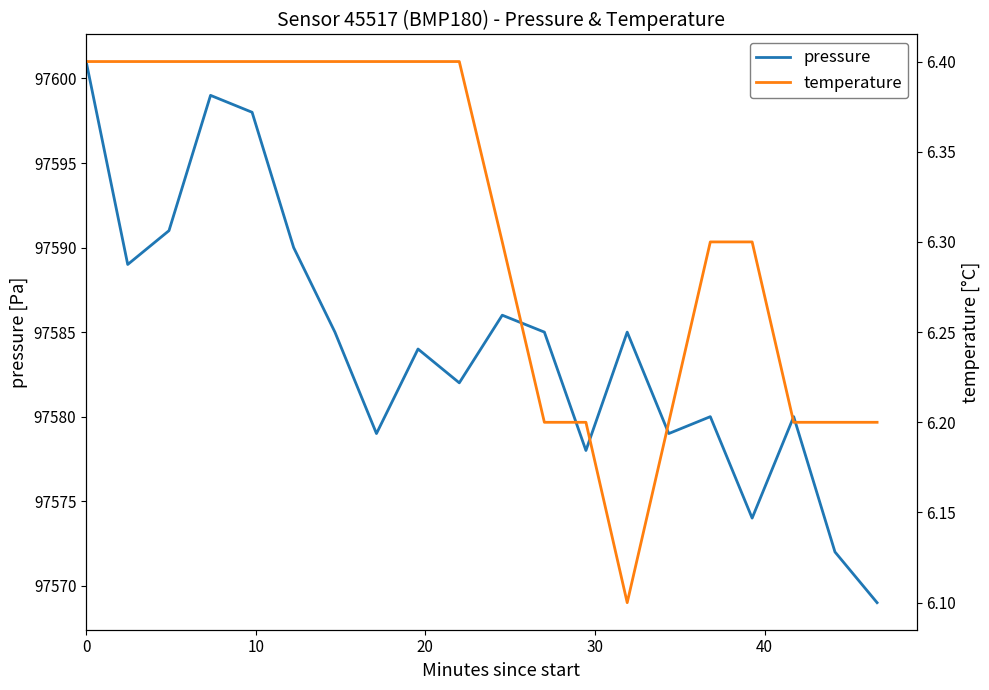

At how many categories does at least one series exceed 64013?

20